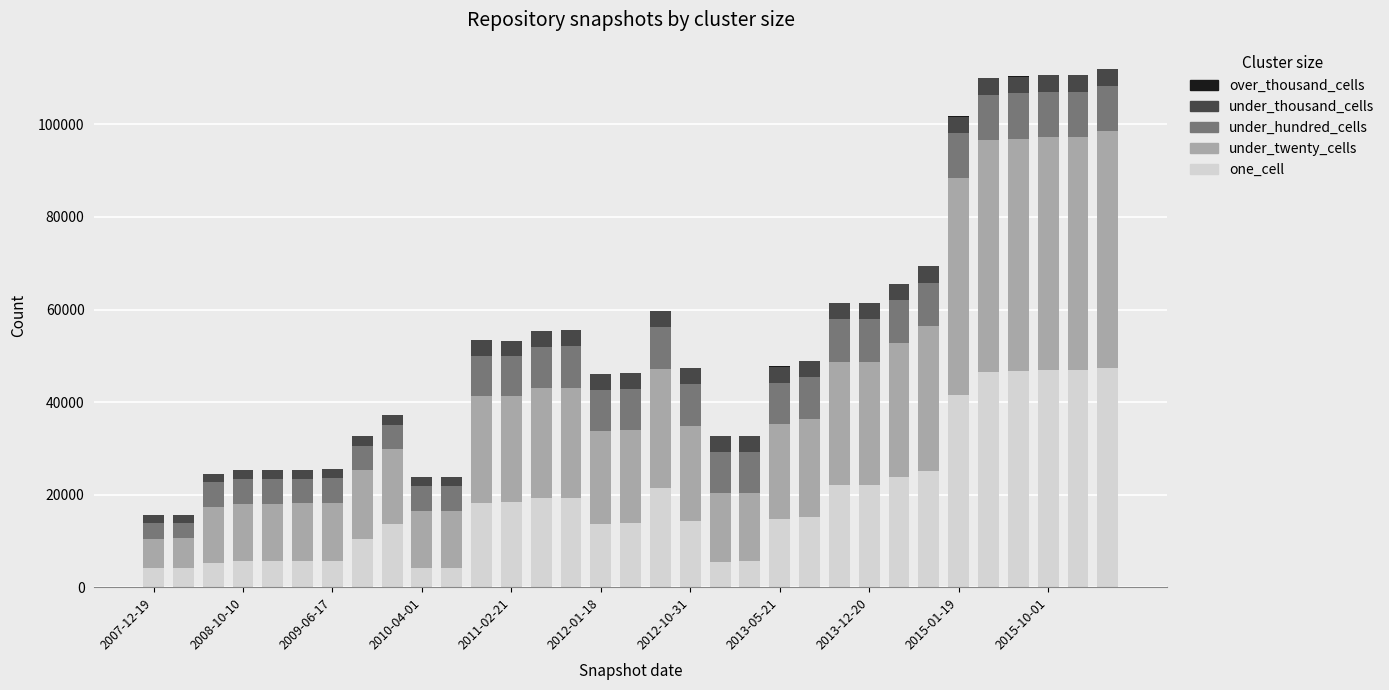

What is the sum of all one_cell values?

616892